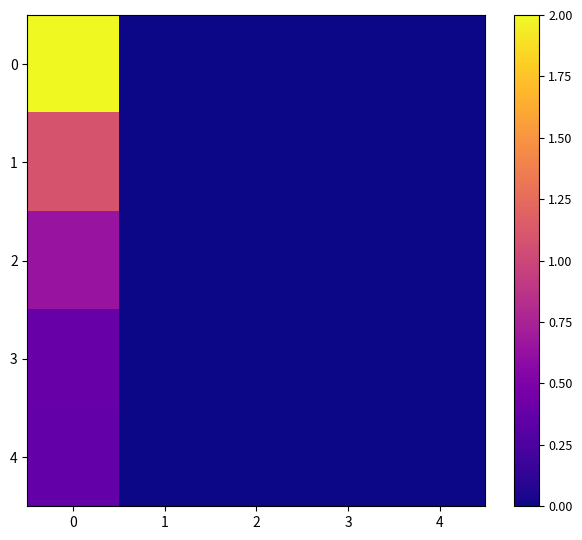

Rank the series by their maximum value, from lowest to highest.

4, 3, 2, 1, 0